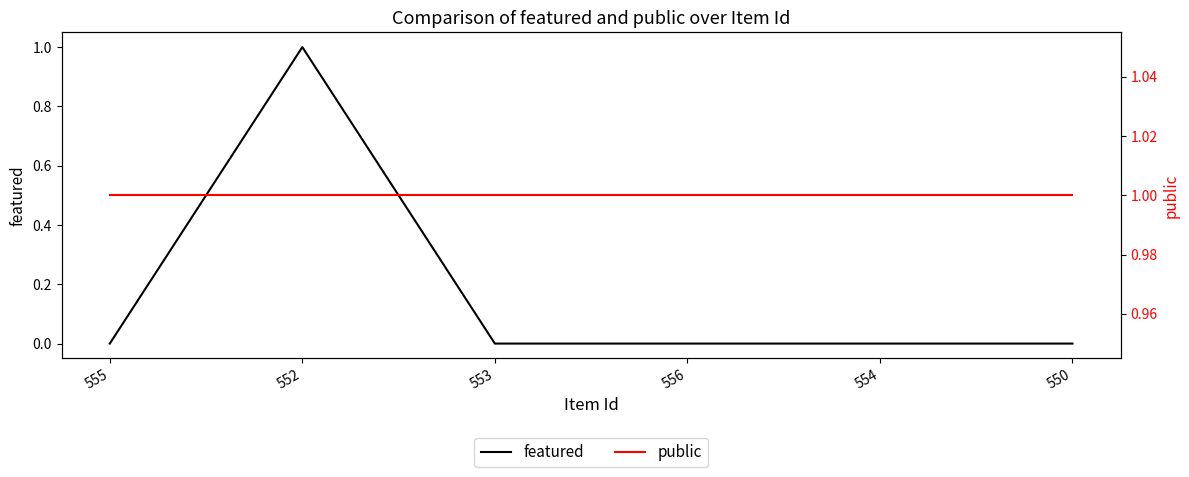

What is the maximum value for featured?

1